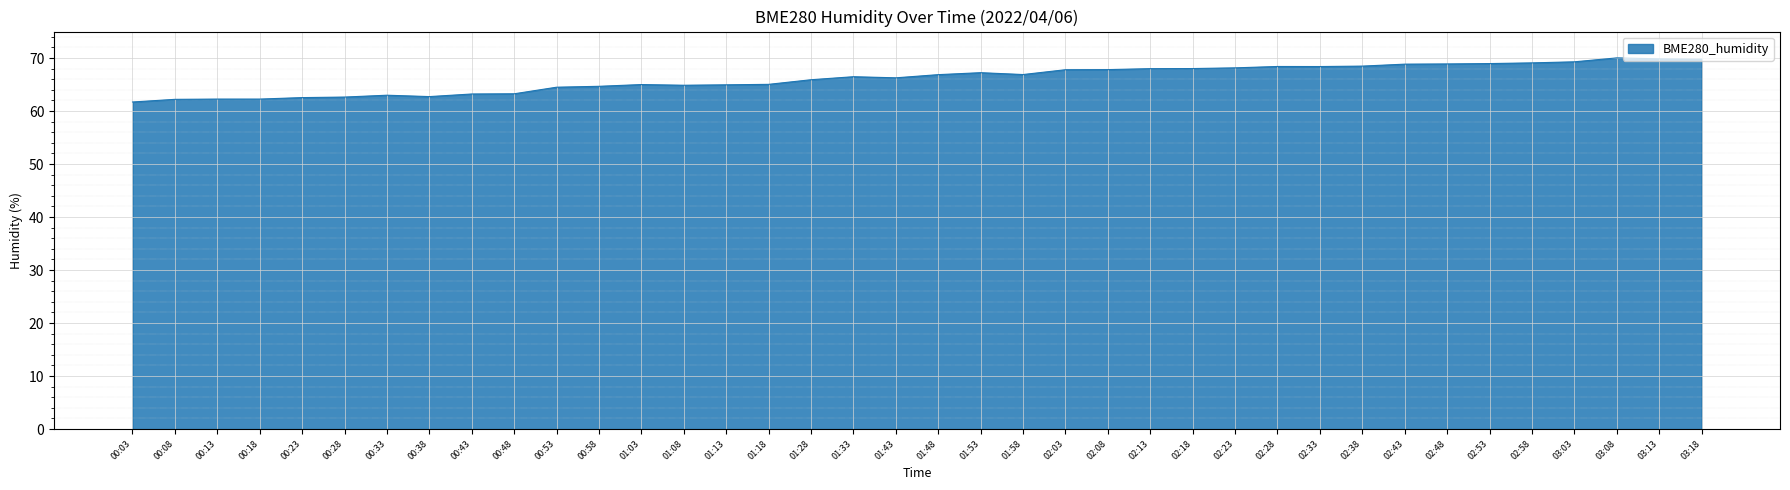

What is the difference between the maximum and minimum values?

8.3